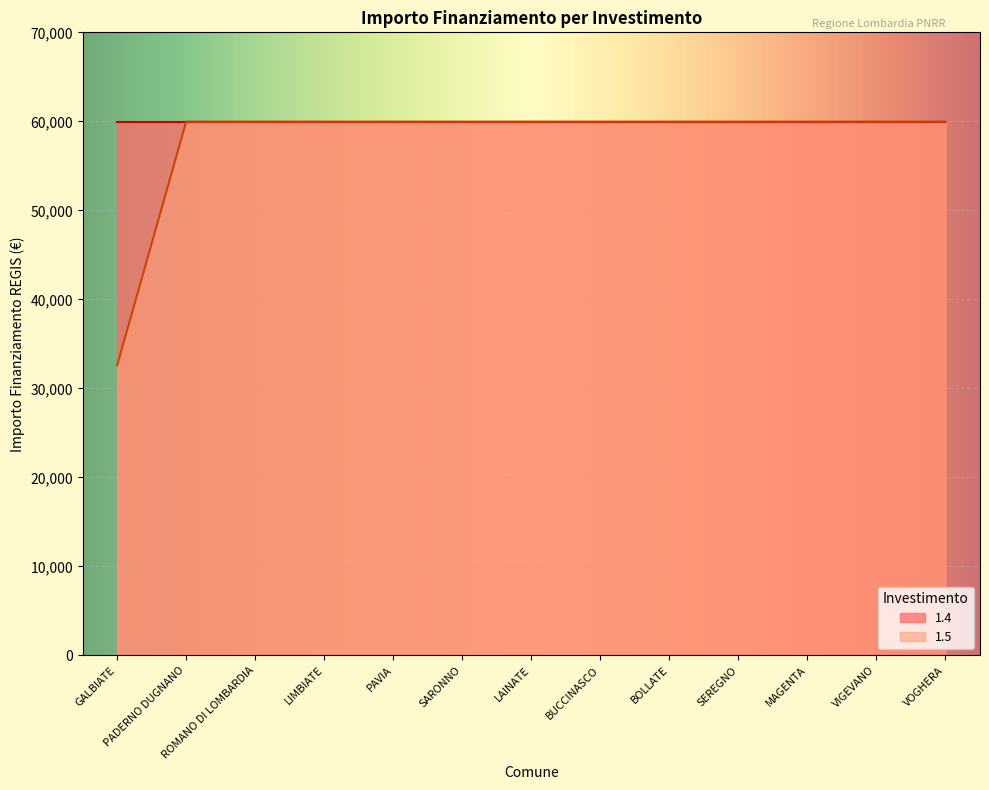

List the labels in order of value, smallest first.

GALBIATE, PADERNO DUGNANO, ROMANO DI LOMBARDIA, LIMBIATE, PAVIA, SARONNO, LAINATE, BUCCINASCO, BOLLATE, SEREGNO, MAGENTA, VIGEVANO, VOGHERA